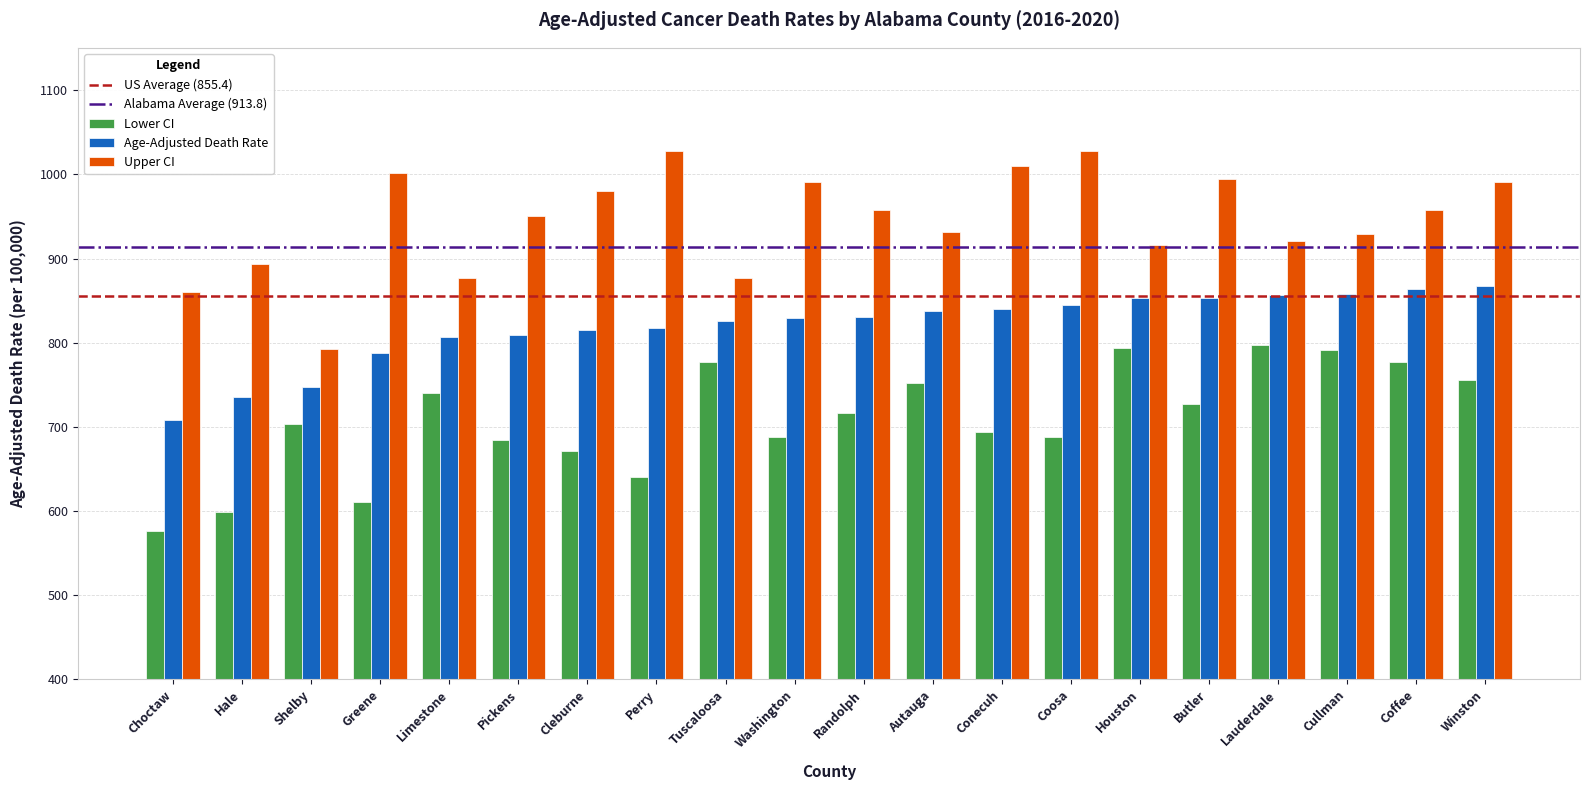

True or false: Lower CI has a value of 1138.5 at Cleburne.

False